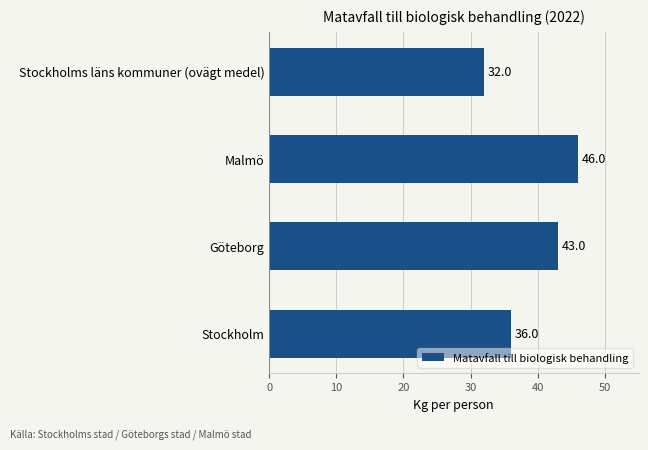

The value at Stockholm is 14. True or false?

False